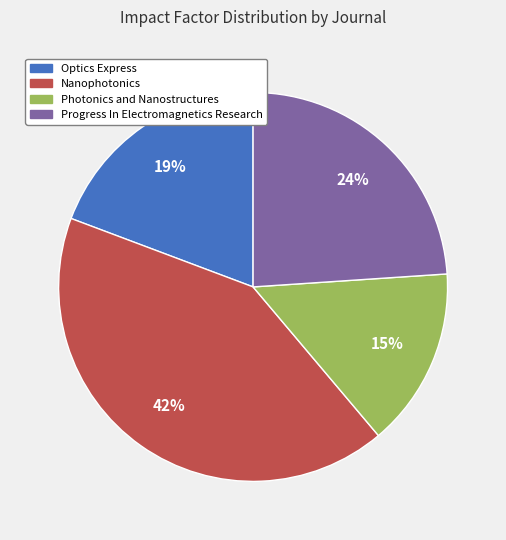

To the nearest percent, what is the difference between the largest and smallest slice percentages?

27%